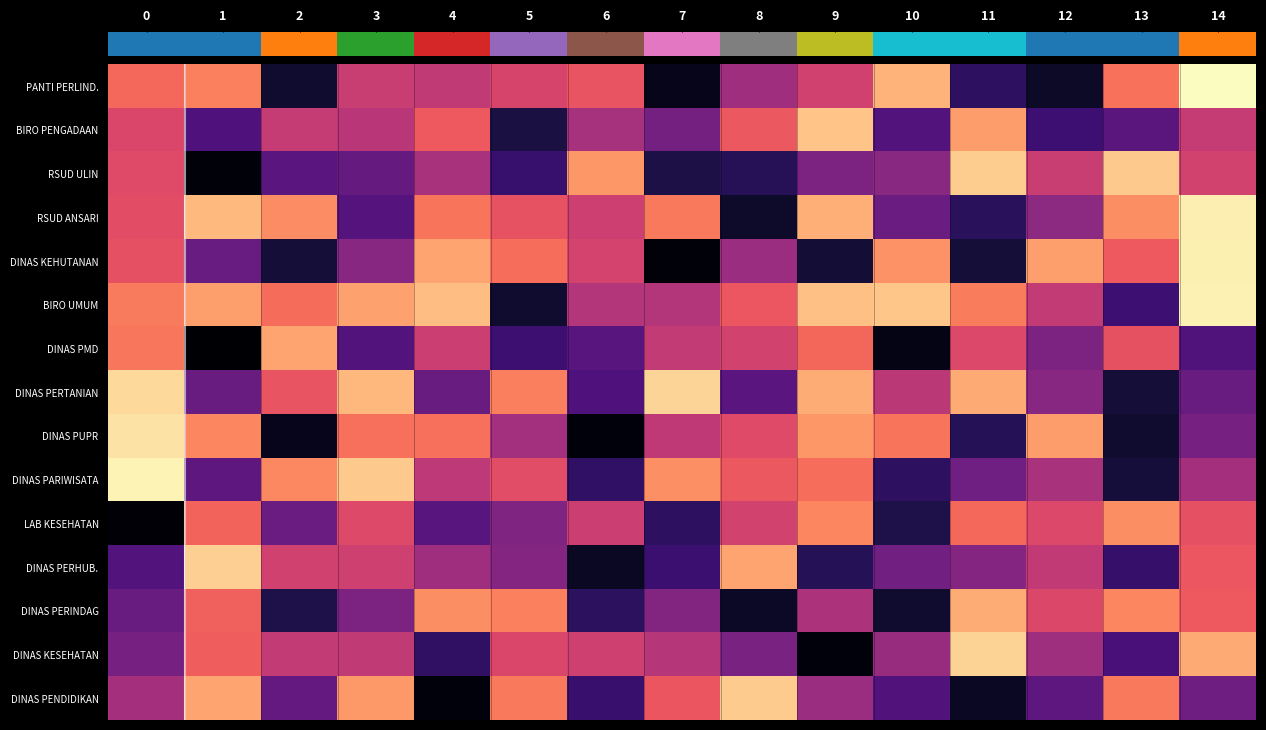

Reading left to right, transcribe all the data shown in this chart.

PANTI PERLIND.: 0.7	0.7	0.1	0.5	0.5	0.6	0.6	0.0	0.4	0.6	0.8	0.2	0.1	0.7	1.0
BIRO PENGADAAN: 0.6	0.2	0.5	0.5	0.7	0.1	0.5	0.3	0.6	0.9	0.3	0.8	0.2	0.3	0.5
RSUD ULIN: 0.6	0.0	0.3	0.3	0.5	0.2	0.8	0.1	0.2	0.4	0.4	0.9	0.5	0.9	0.6
RSUD ANSARI: 0.6	0.9	0.8	0.3	0.7	0.6	0.6	0.7	0.1	0.8	0.3	0.2	0.4	0.8	1.0
DINAS KEHUTANAN: 0.6	0.3	0.1	0.4	0.8	0.7	0.6	0.0	0.4	0.1	0.8	0.1	0.8	0.7	1.0
BIRO UMUM: 0.7	0.8	0.7	0.8	0.9	0.1	0.5	0.5	0.6	0.9	0.9	0.7	0.5	0.2	1.0
DINAS PMD: 0.7	0.0	0.8	0.3	0.6	0.2	0.3	0.5	0.6	0.7	0.0	0.6	0.4	0.6	0.3
DINAS PERTANIAN: 0.9	0.3	0.6	0.9	0.3	0.7	0.2	0.9	0.3	0.8	0.5	0.8	0.4	0.1	0.3
DINAS PUPR: 0.9	0.7	0.1	0.7	0.7	0.5	0.0	0.5	0.6	0.8	0.7	0.2	0.8	0.1	0.3
DINAS PARIWISATA: 1.0	0.3	0.8	0.9	0.5	0.6	0.2	0.8	0.6	0.7	0.2	0.3	0.5	0.1	0.5
LAB KESEHATAN: 0.0	0.7	0.3	0.6	0.3	0.4	0.6	0.2	0.6	0.7	0.1	0.7	0.6	0.8	0.6
DINAS PERHUB.: 0.3	0.9	0.6	0.6	0.4	0.4	0.1	0.2	0.8	0.2	0.3	0.4	0.5	0.2	0.6
DINAS PERINDAG: 0.3	0.7	0.1	0.4	0.8	0.7	0.2	0.4	0.1	0.5	0.1	0.8	0.6	0.7	0.6
DINAS KESEHATAN: 0.3	0.7	0.5	0.5	0.2	0.6	0.6	0.5	0.4	0.0	0.4	0.9	0.4	0.2	0.8
DINAS PENDIDIKAN: 0.5	0.8	0.3	0.8	0.0	0.7	0.2	0.6	0.9	0.4	0.3	0.1	0.3	0.7	0.3